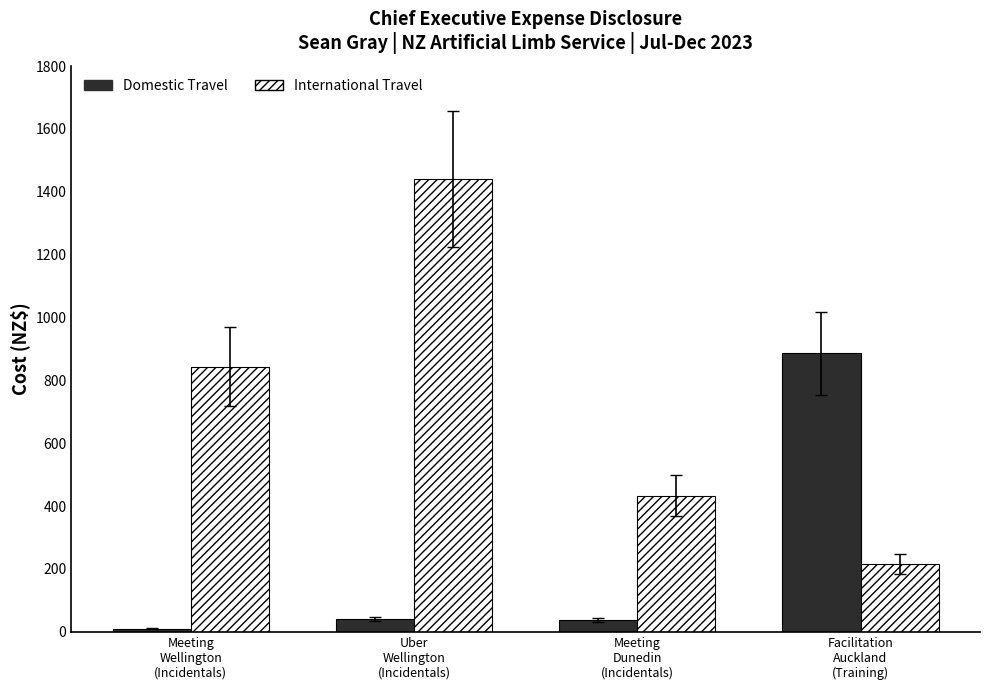

Where does the Domestic Travel series first go above 40?

Uber
Wellington
(Incidentals)